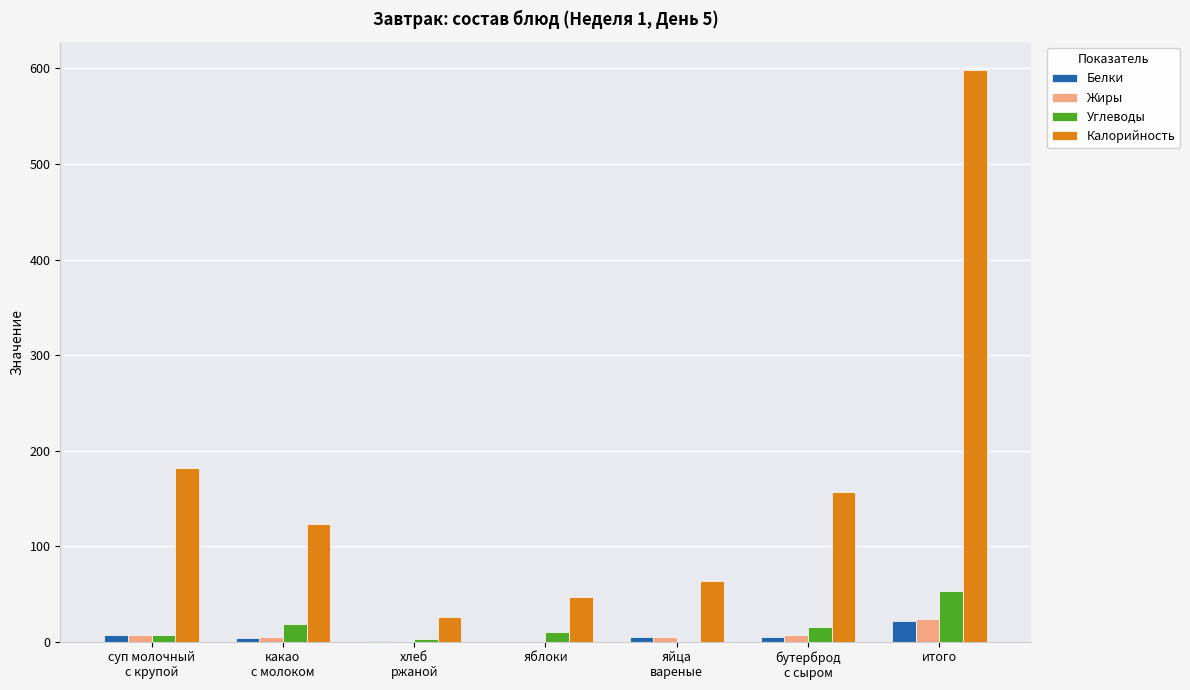

How many distinct data groups are displayed?

4